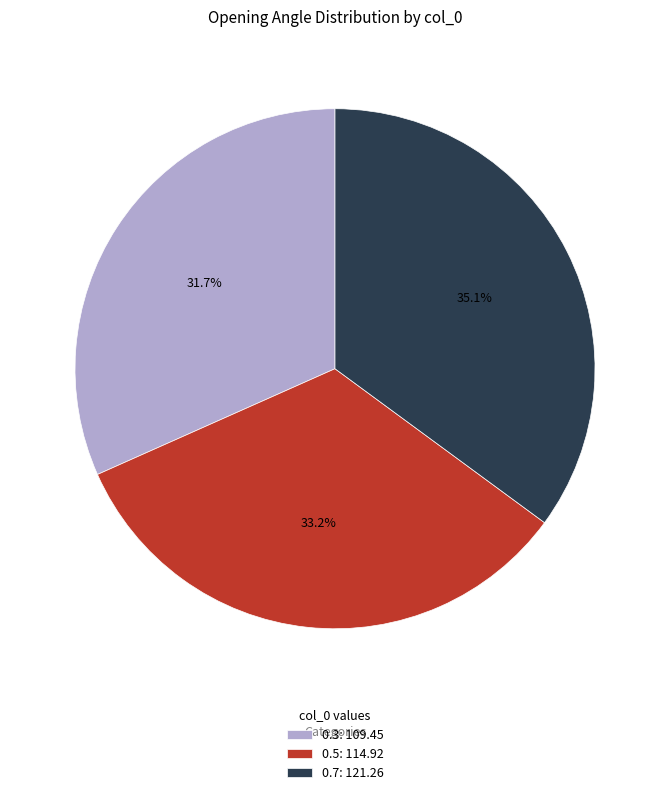

Does 0.7: 121.26 account for over 50% of the chart?

No